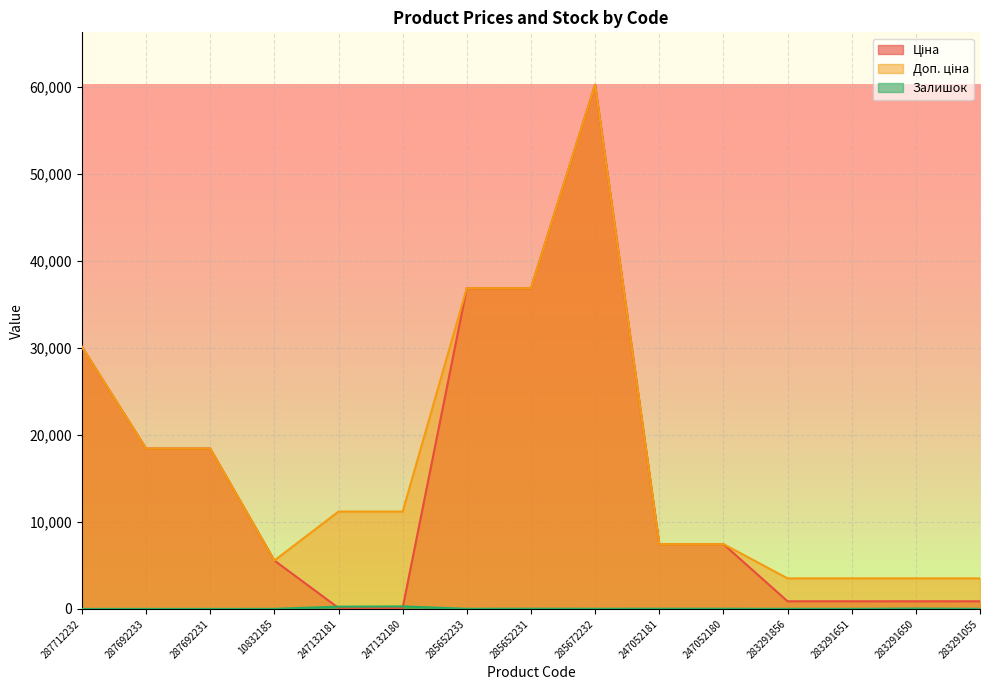

True or false: Доп. ціна and Залишок intersect in this chart.

False